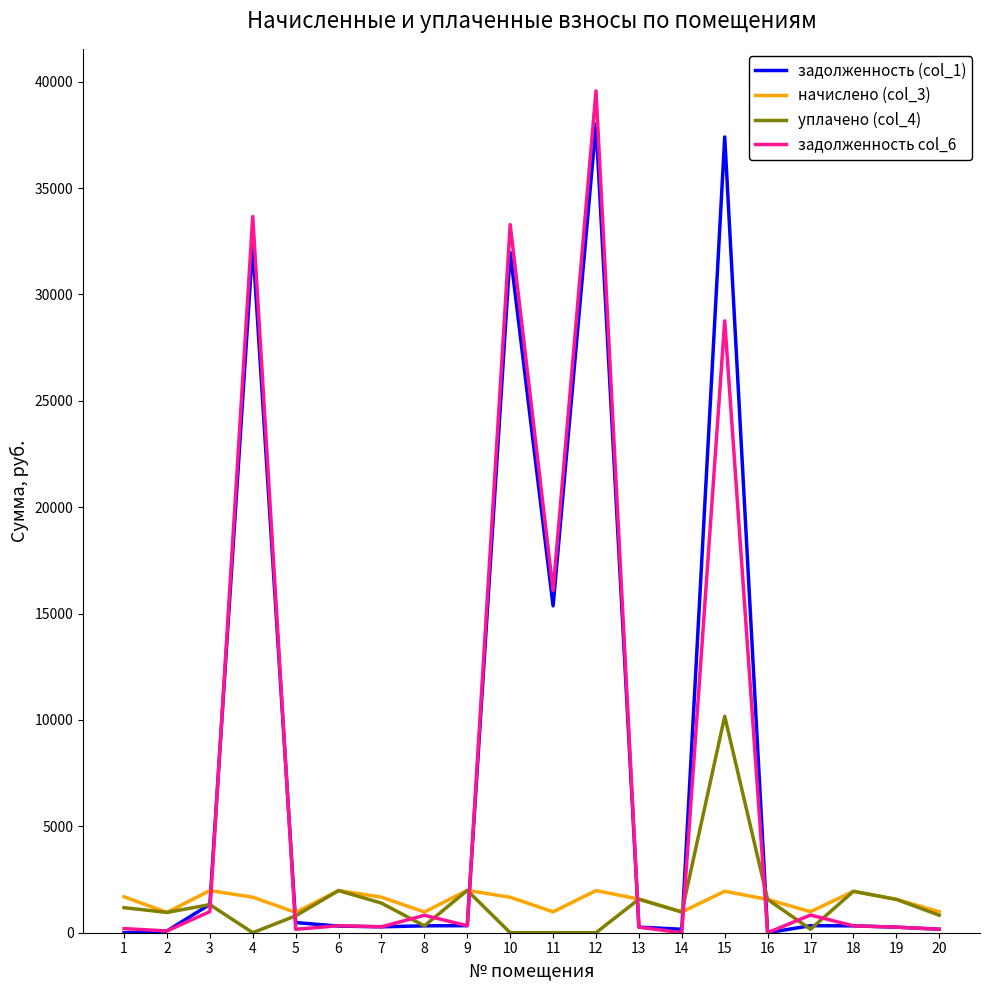

True or false: задолженность col_6 and задолженность (col_1) intersect in this chart.

True